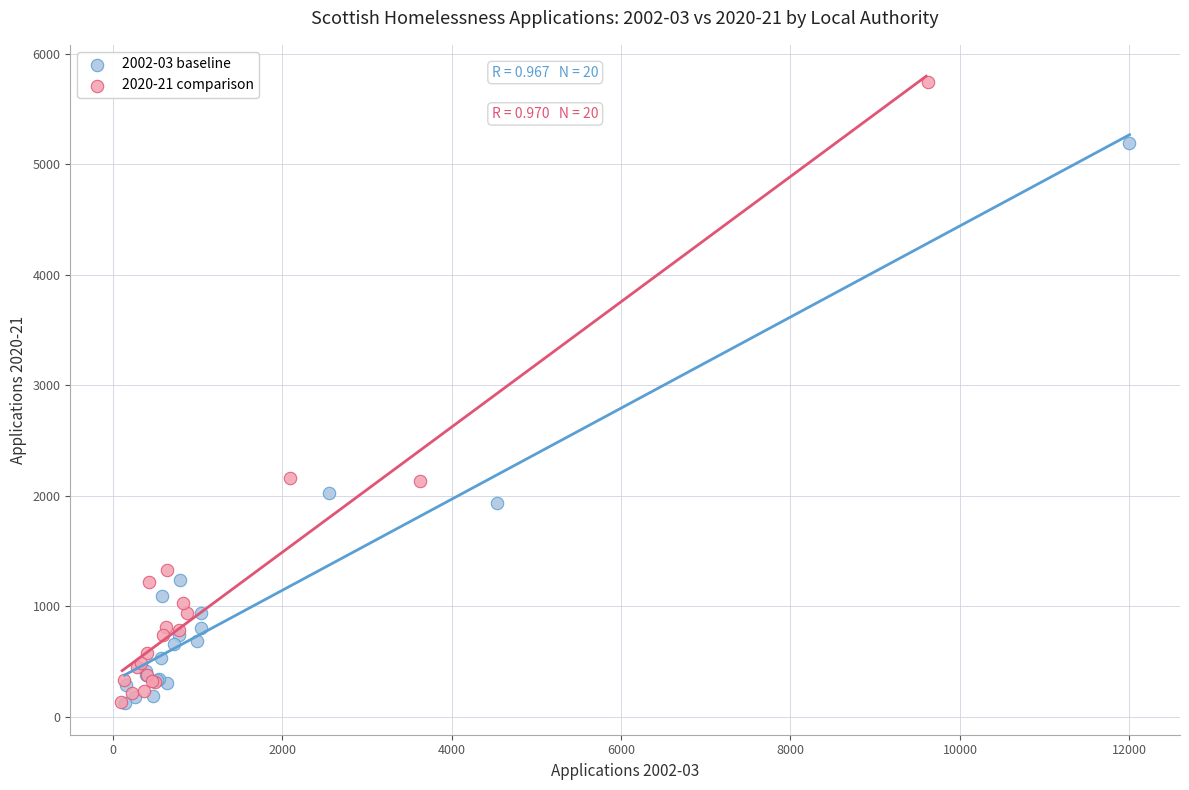

Which series has the widest spread of Y values?

2020-21 comparison